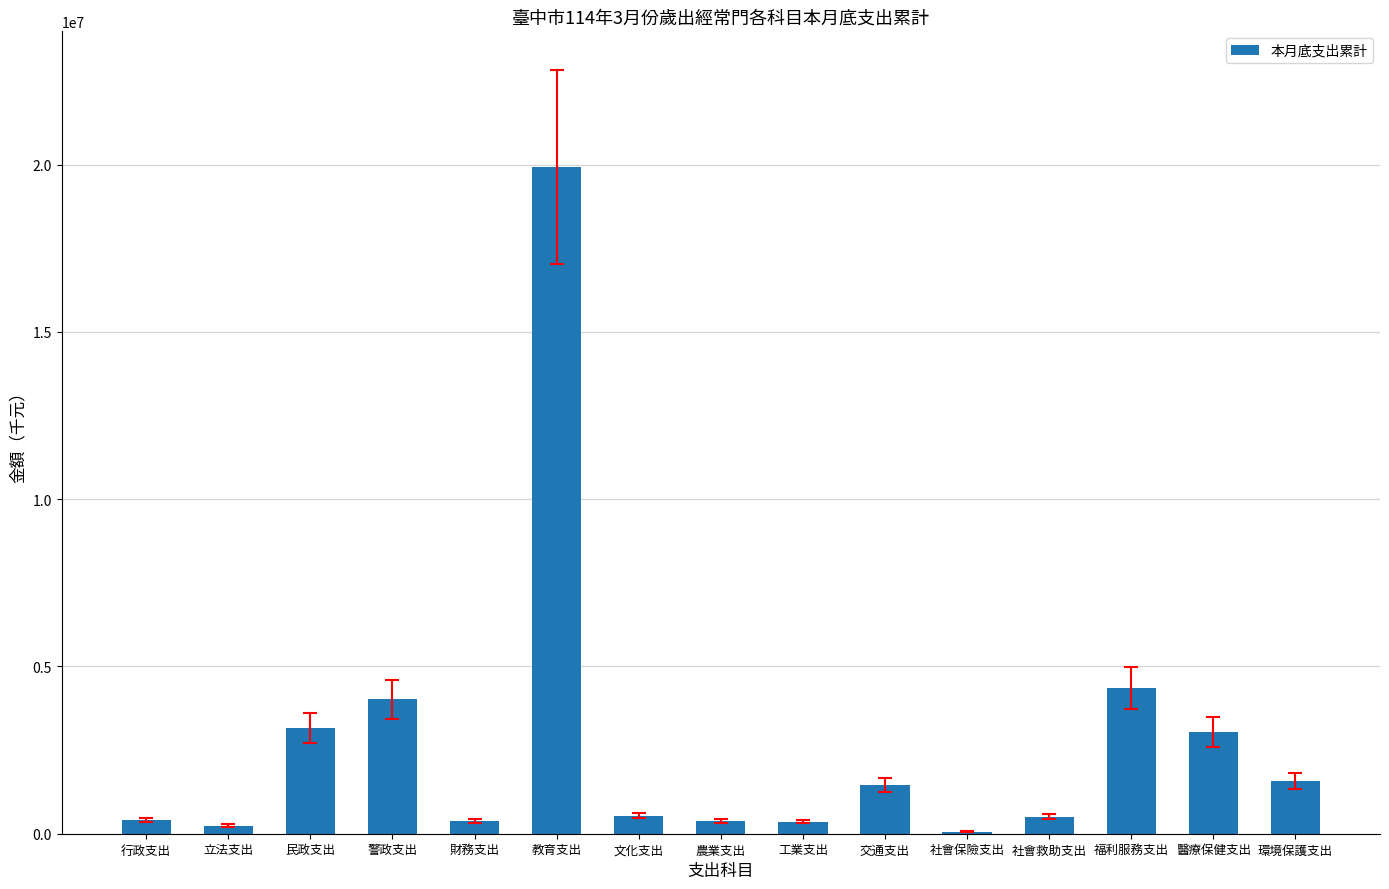

The chart shows a value of 1449292.0 at 警政支出. True or false?

False